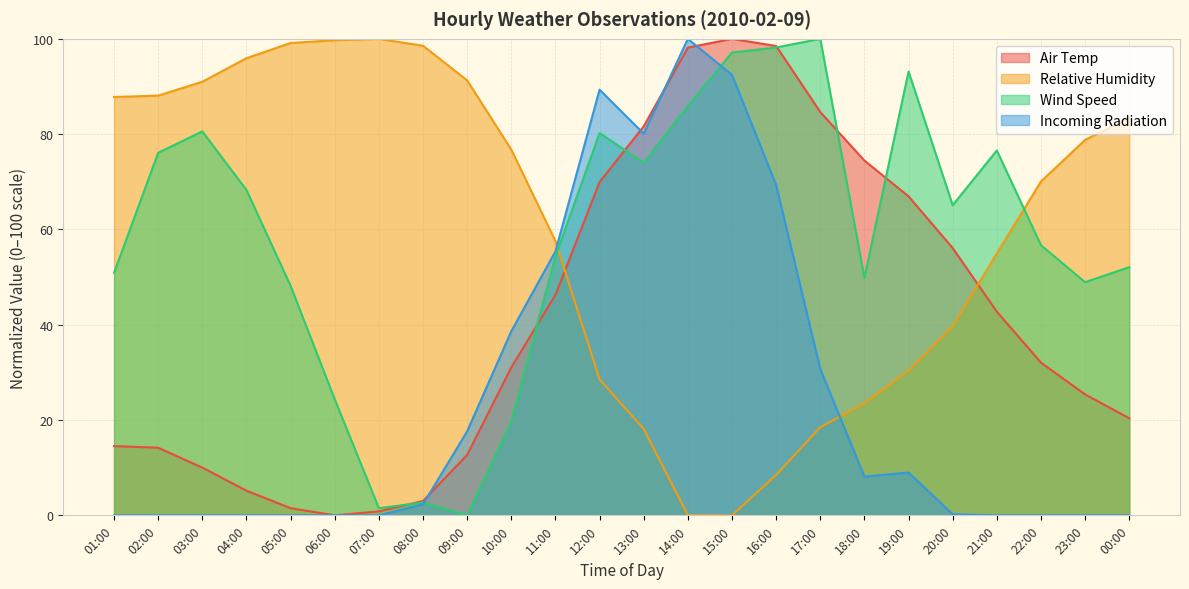

What is the sum of the Incoming Radiation values at 10:00 and 20:00?

38.9